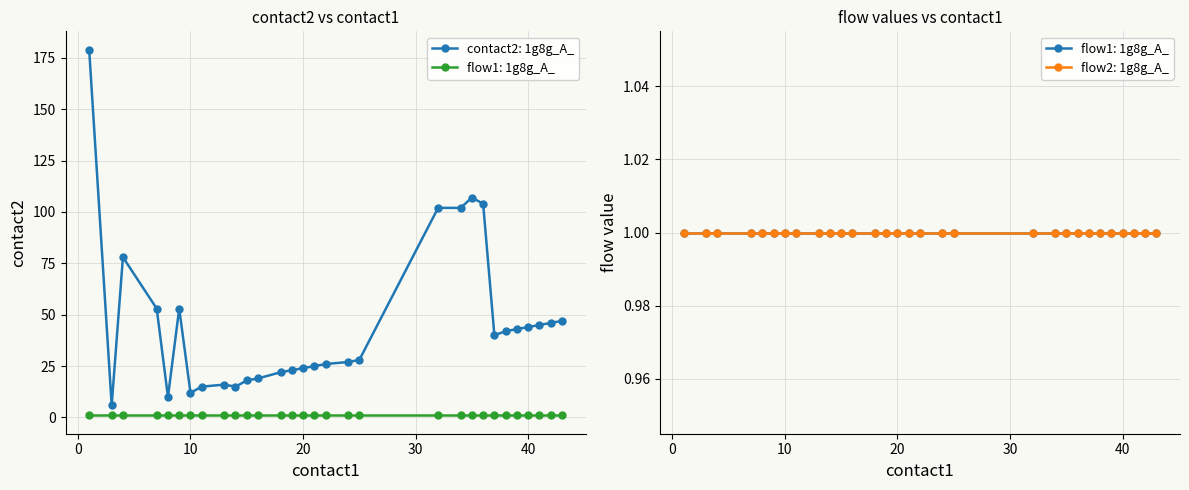

Between 9 and 15, which series saw the biggest shift?

1g8g_A_